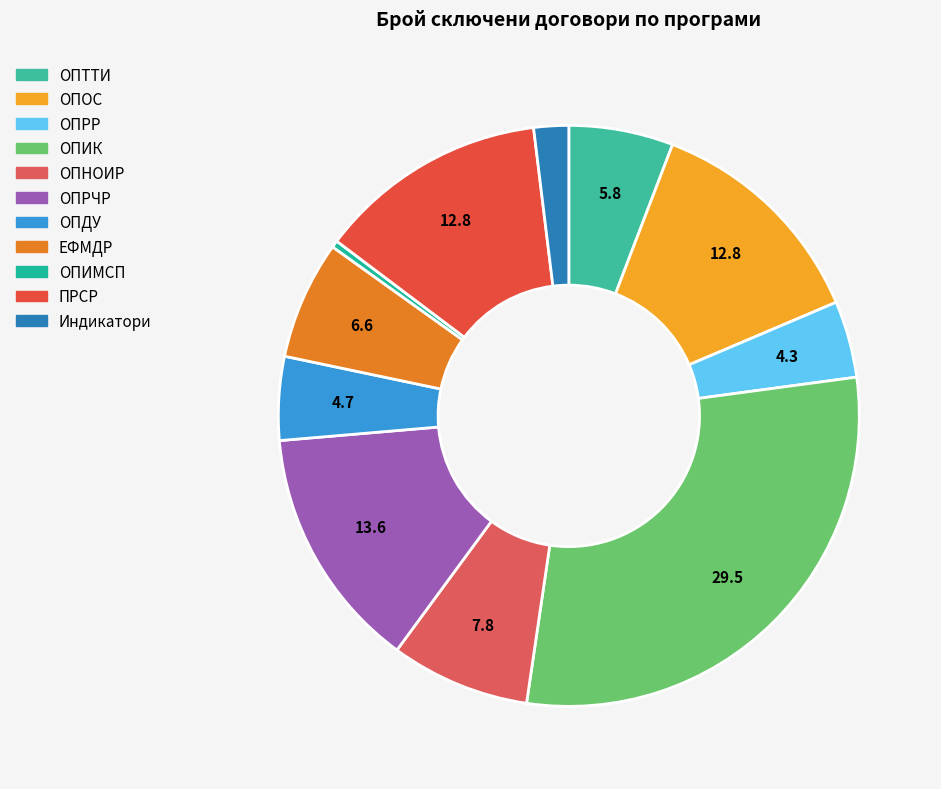

Which slice is the largest?

ОПИК